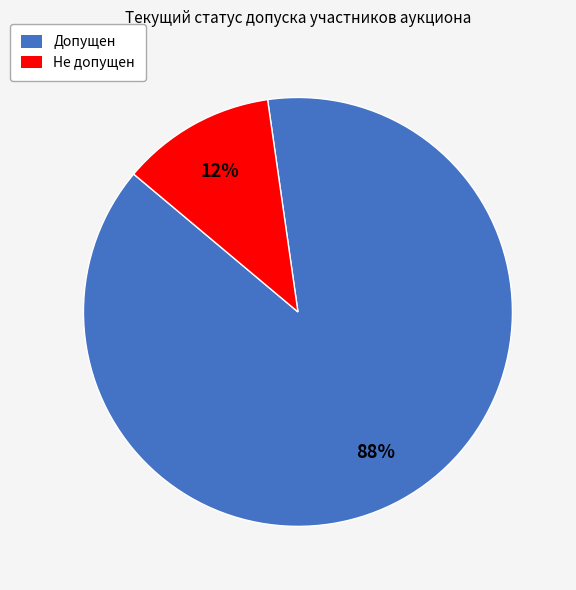

Which has a higher value, Допущен or Не допущен?

Допущен